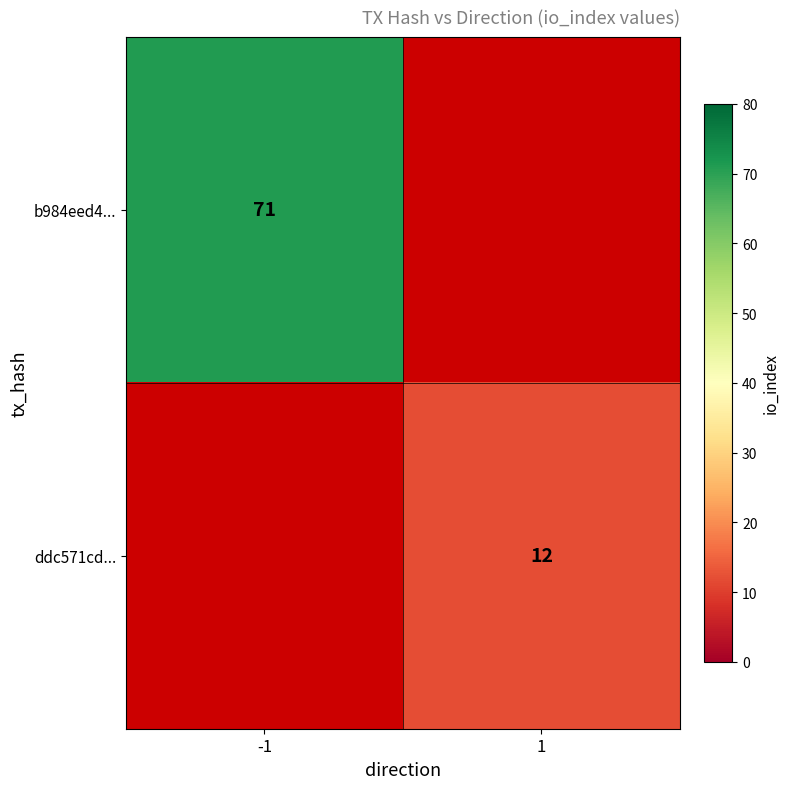

Is the value of ddc571cd... at 1 greater than the value of b984eed4... at -1?

No